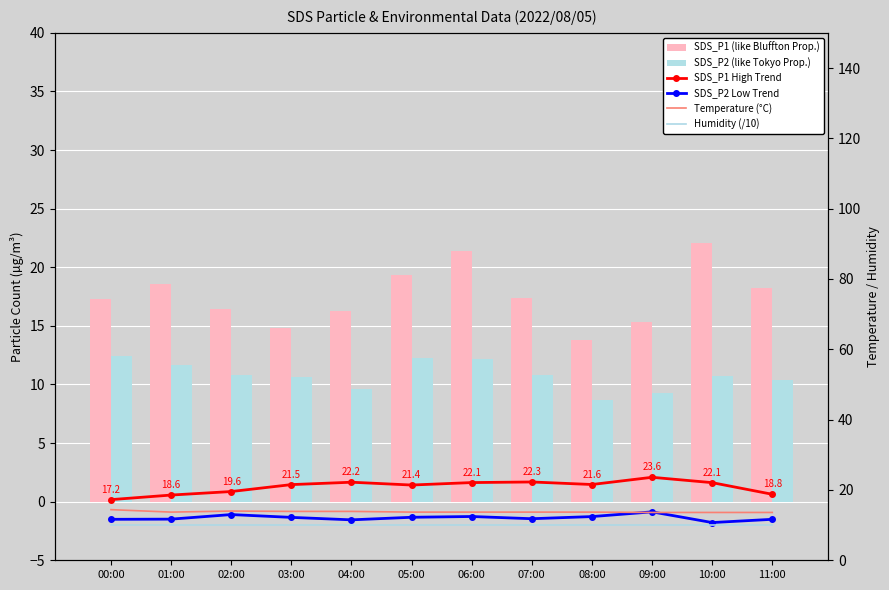

At which category does the chart reach its peak across all series?

09:00